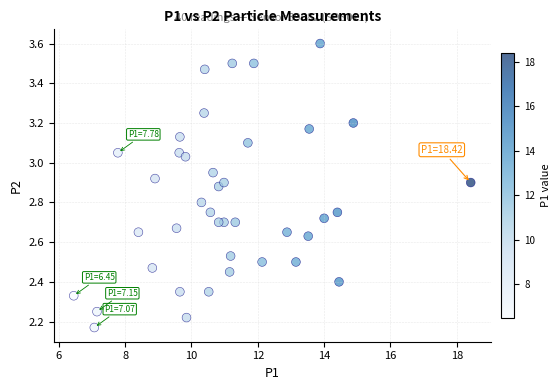

What is the range of X values (max minus min)?

12.0